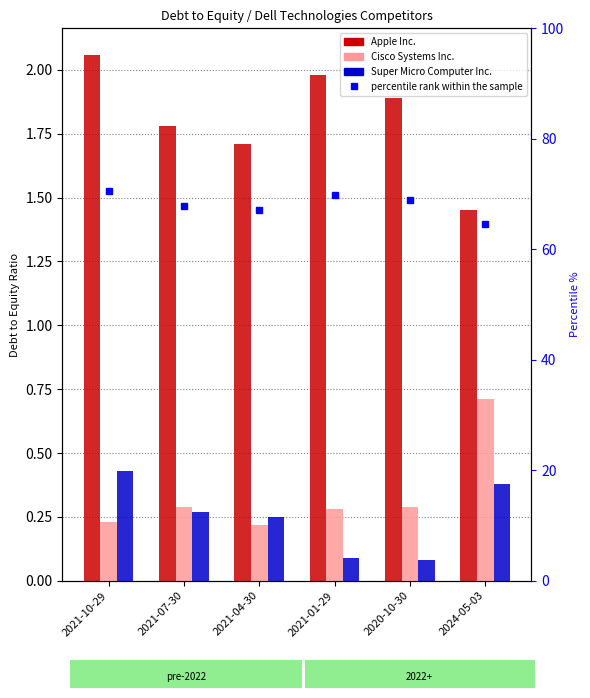

At which category is the sum across all series the highest?

2021-10-29